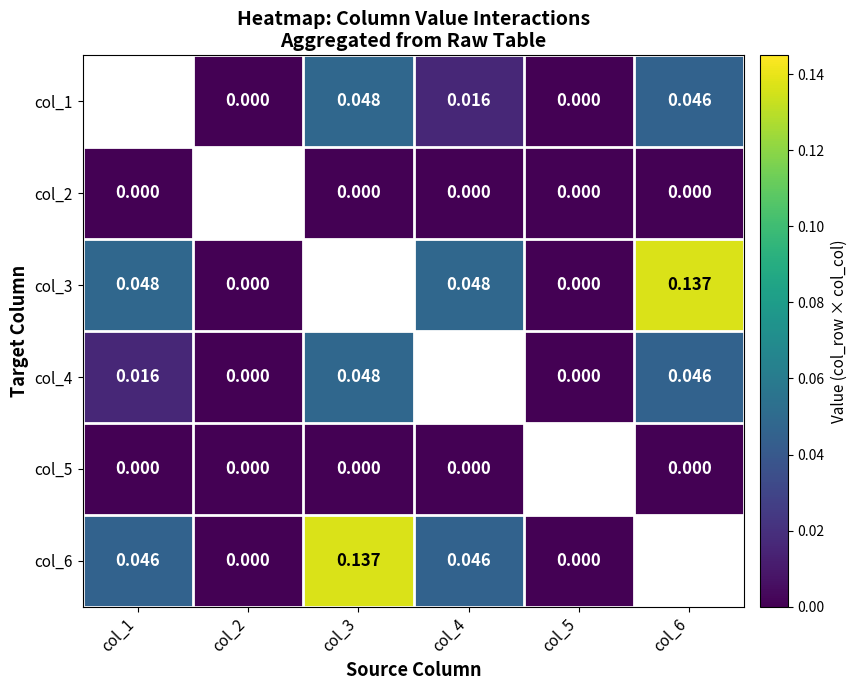

Is the value of col_3 at col_6 greater than the value of col_1 at col_2?

Yes